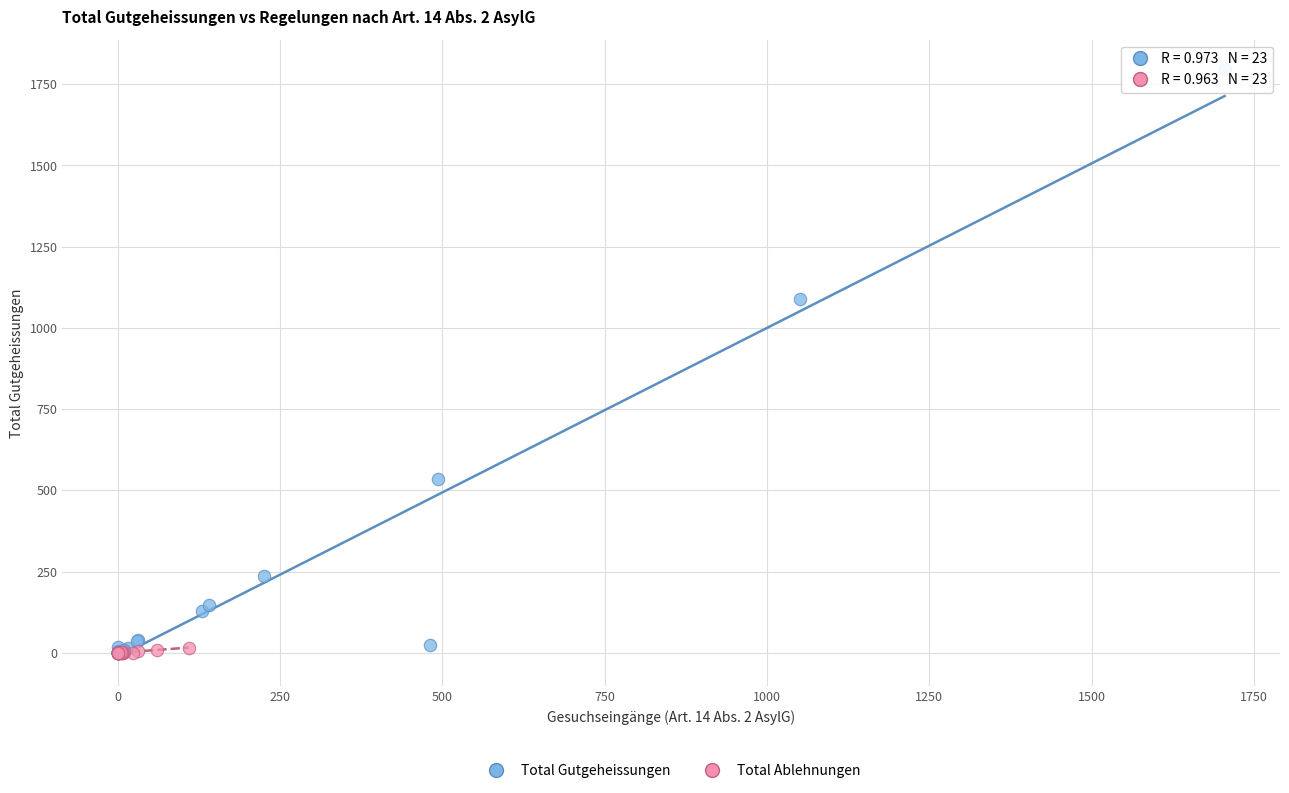

Which series contains the highest Y value?

Total Gutgeheissungen